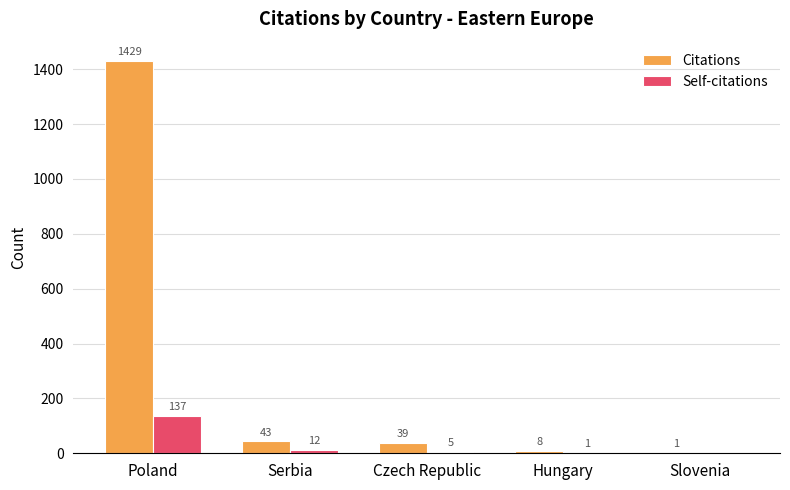

Reading right to left, transcribe all the data shown in this chart.

Citations: 1	8	39	43	1429
Self-citations: 0	1	5	12	137